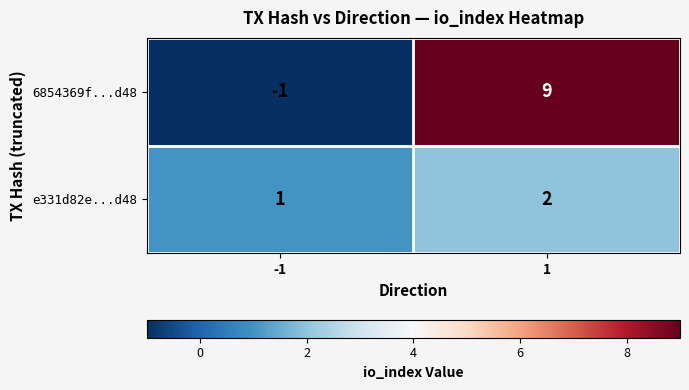

How many values in 6854369f...d48 are above zero?

1